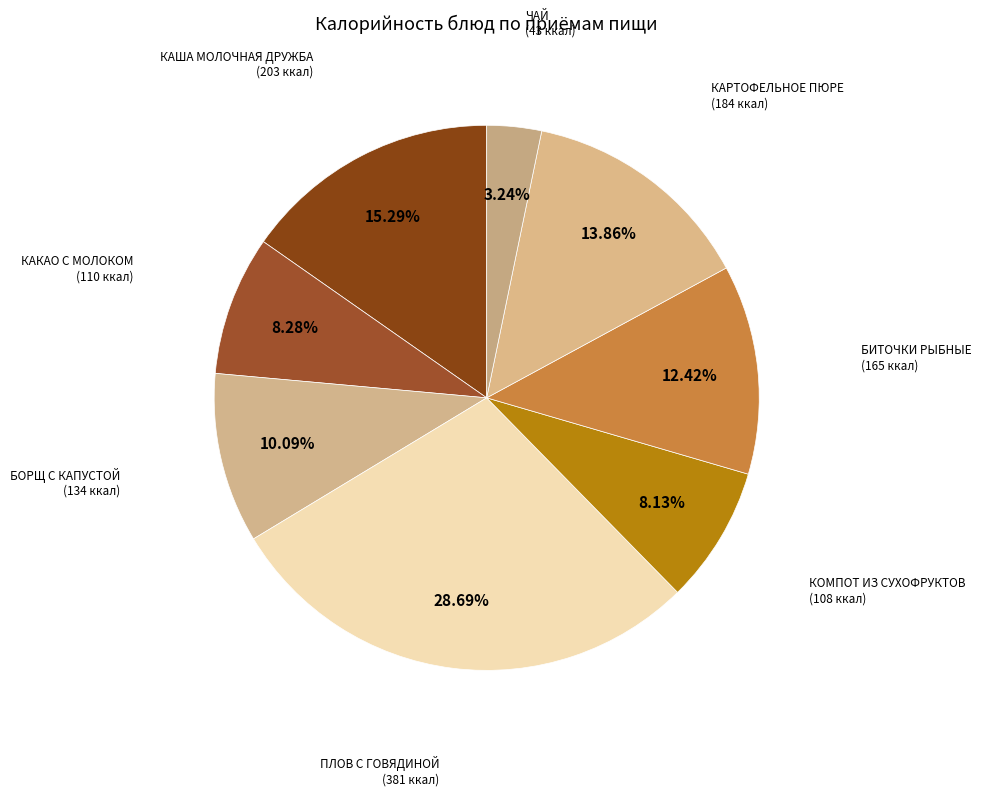

How many segments does this pie chart have?

8